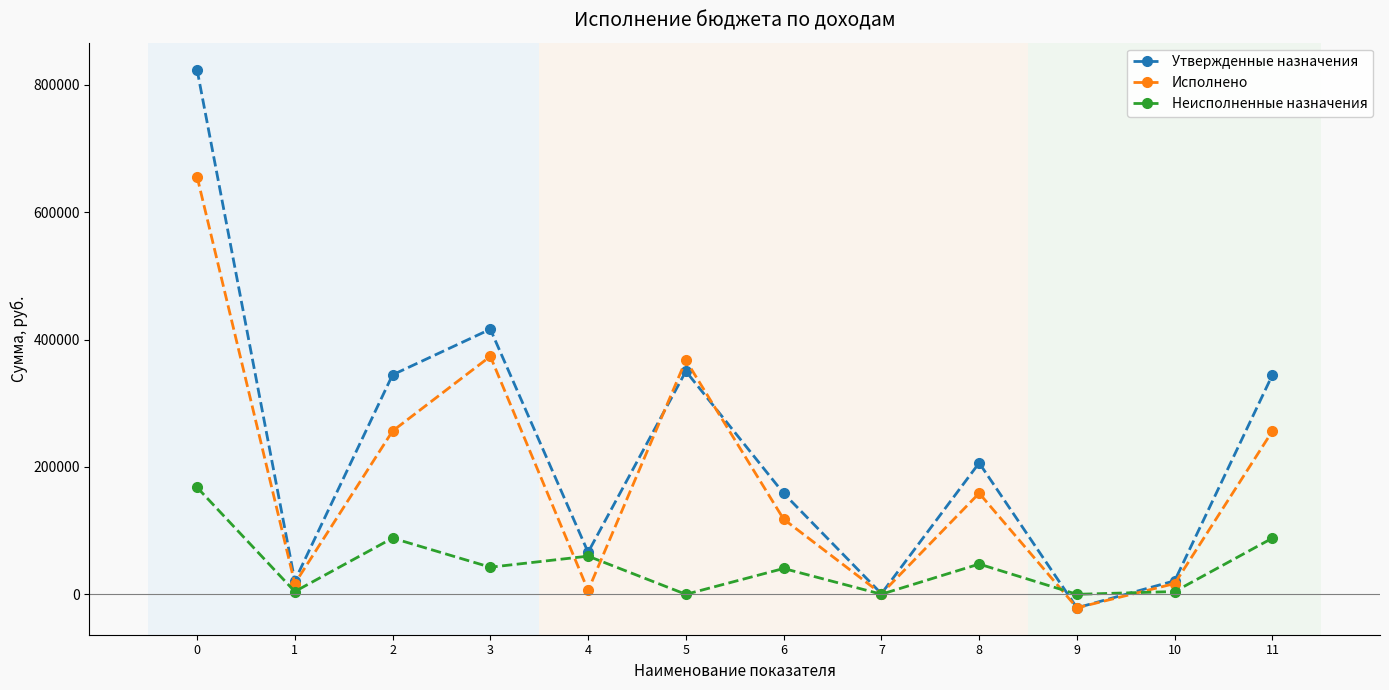

What is the difference between the highest and lowest values at 10?

16892.5